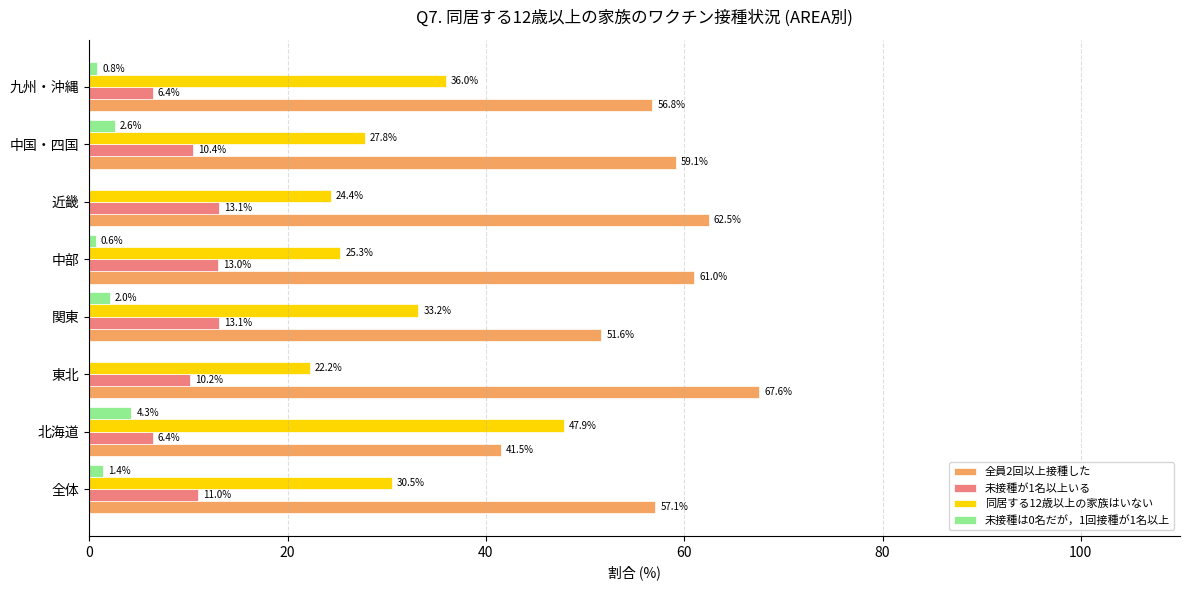

The value of 同居する12歳以上の家族はいない at 九州・沖縄 is 53.8. True or false?

False